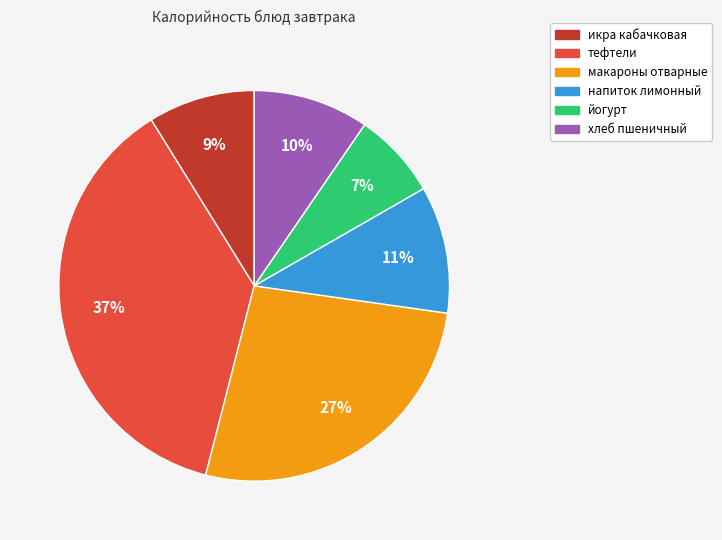

Count the number of slices in the pie.

6